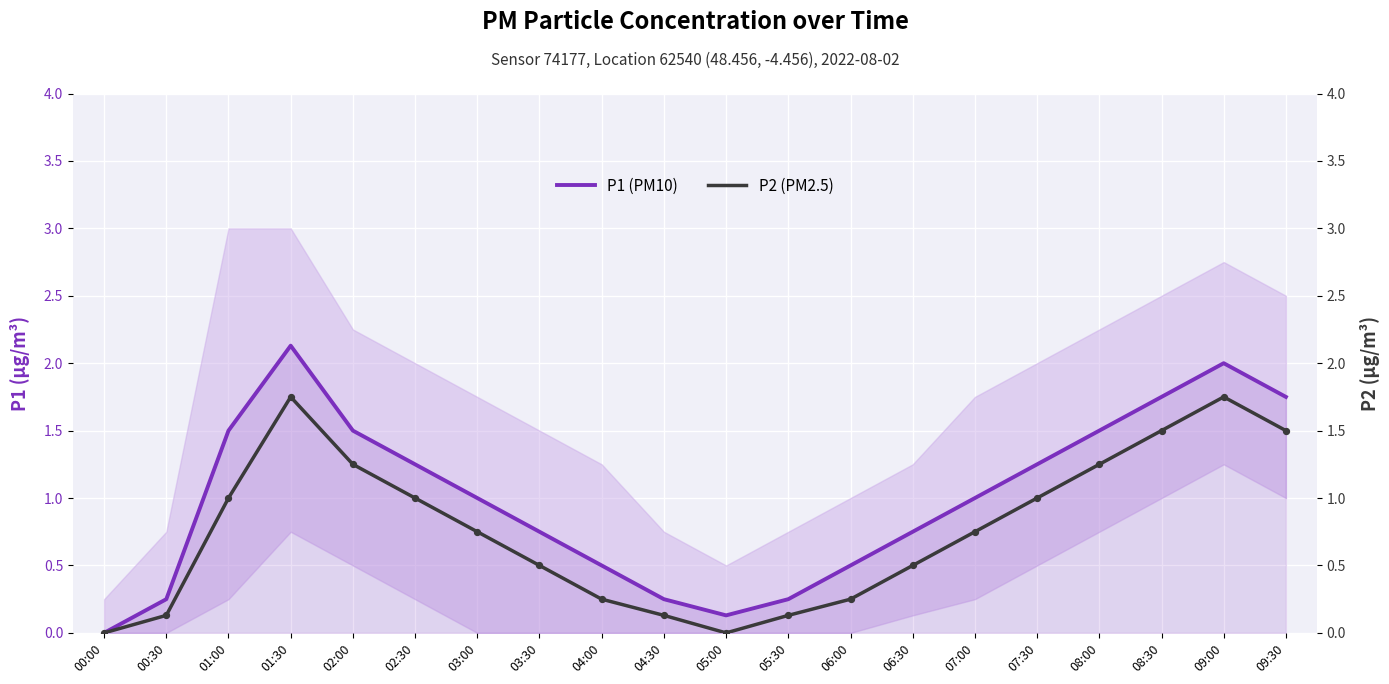

Which series reaches the maximum Y coordinate?

P1 (PM10)